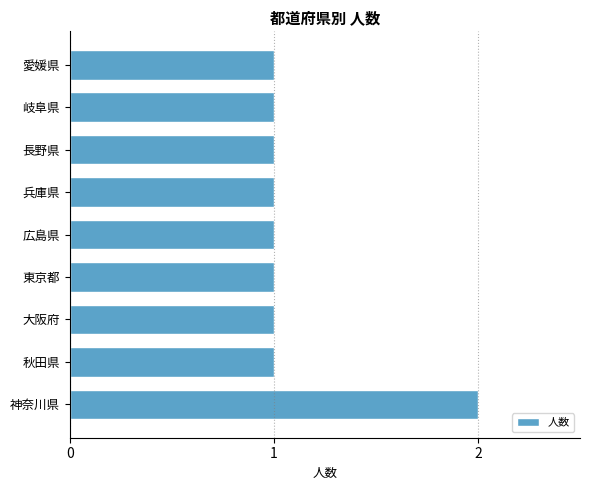

Reading bottom to top, list all the values displayed in this chart.

2	1	1	1	1	1	1	1	1